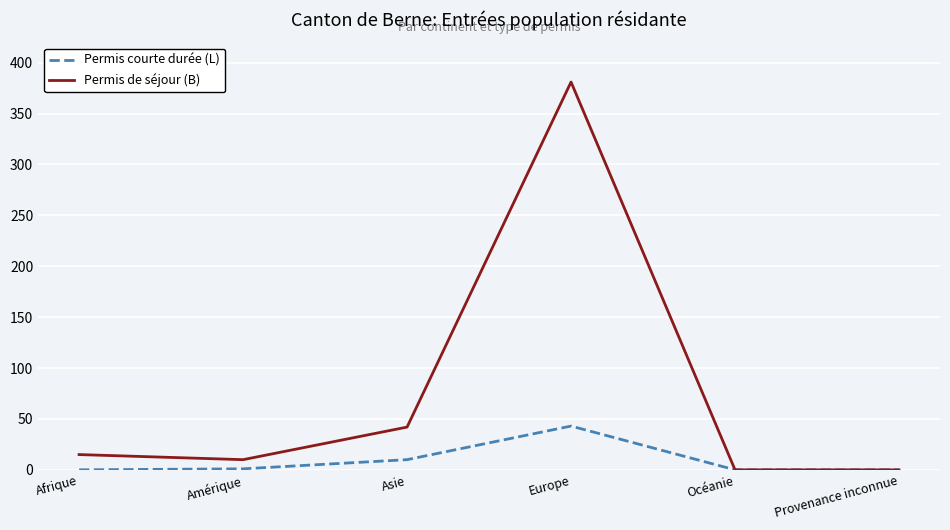

List the series in order of their peak value, lowest first.

Permis courte durée (L), Permis de séjour (B)